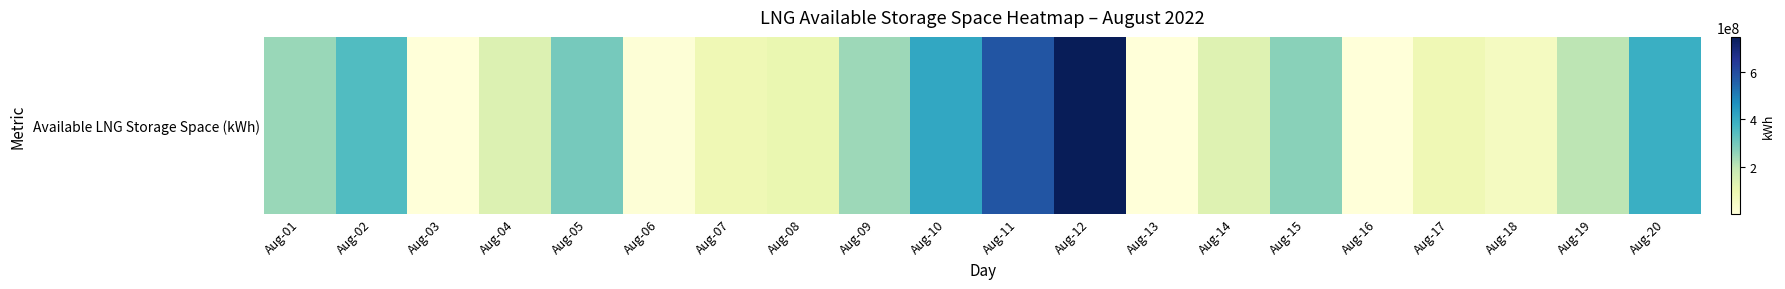

Reading right to left, what are all the values shown in this chart?

389696288	200697447	56387554	84510245	595762	266339628	131494232	419741	747952572	578776370	409600167	240423965	101719654	84896137	7338709	294238909	135271907	2931421	349759900	247898075